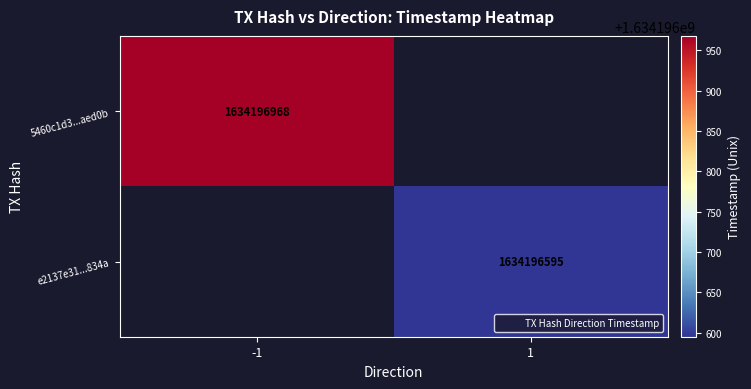

Rank the series by their average value, from highest to lowest.

5460c1d30d523b602b9815d7338828c553aed0b, e2137e31edbaf17cd30d04ab9a6856af159834a